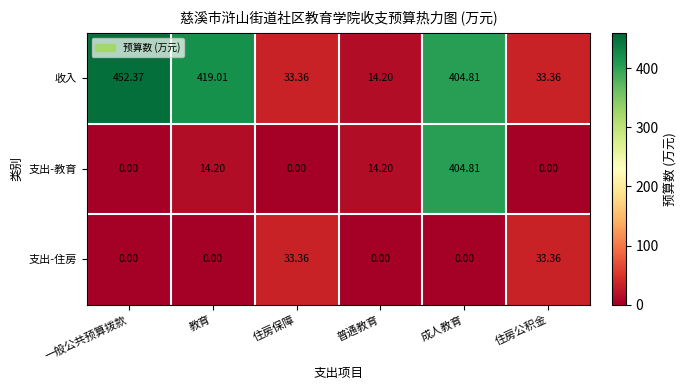

List the series in order of their overall mean, lowest first.

支出-住房, 支出-教育, 收入